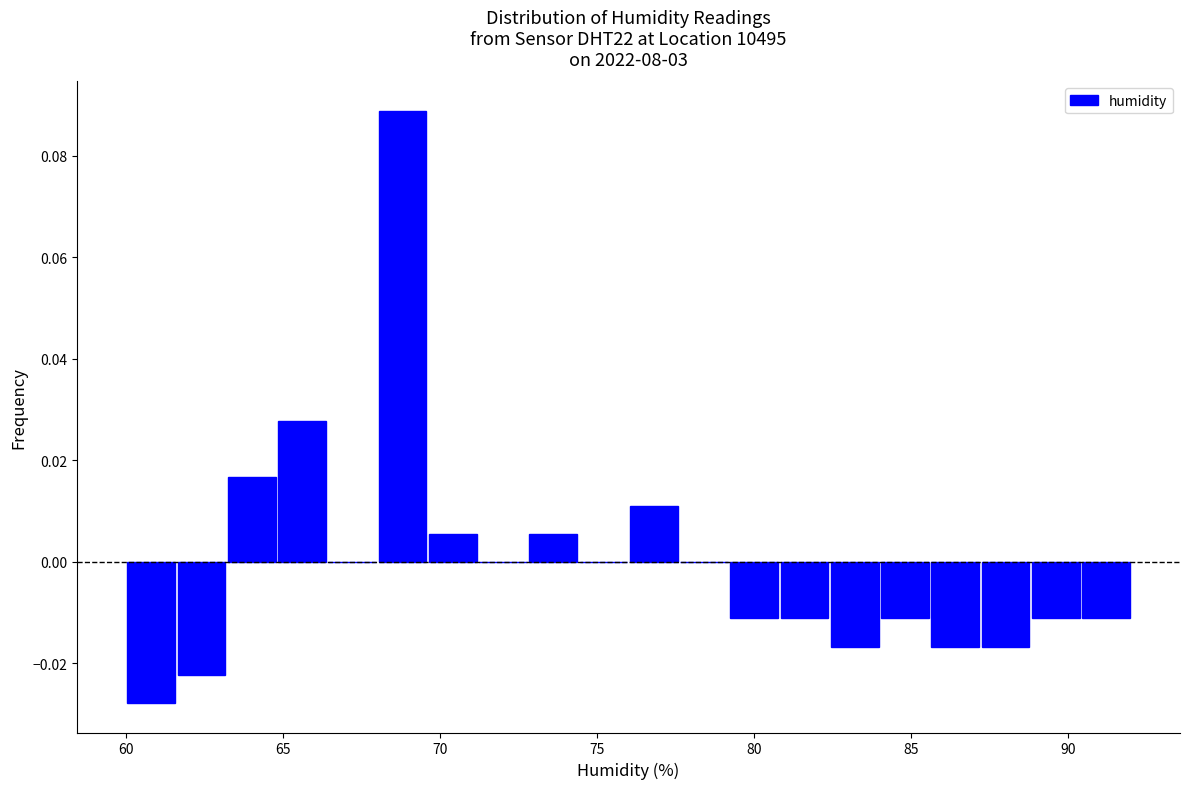

Read against the x-axis, roughly where is the centre of the tallest bar?

69.0